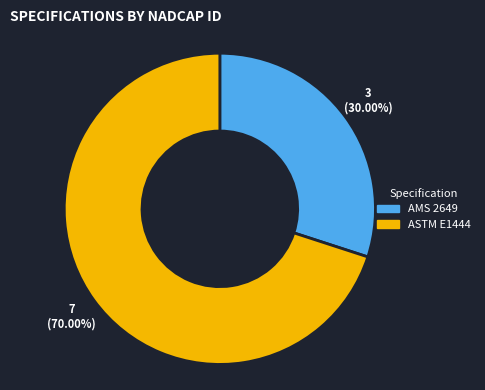

Which has a higher value, ASTM E1444 or AMS 2649?

ASTM E1444